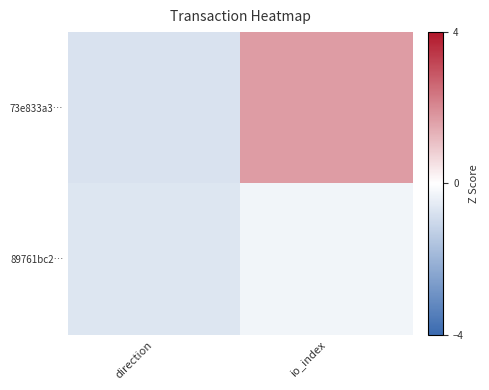

Between direction and io_index, which is larger?

io_index